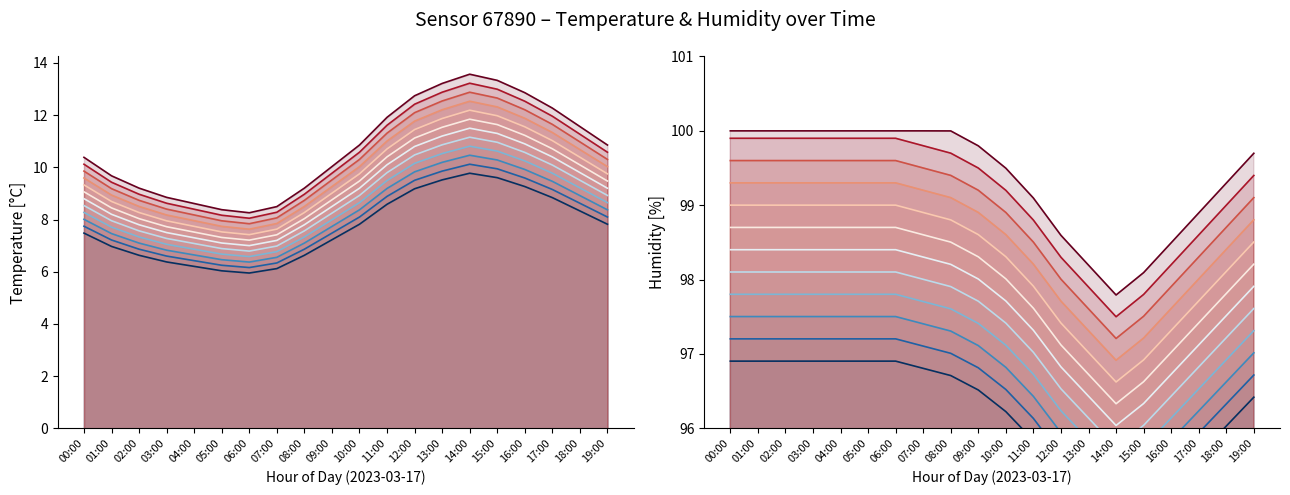

Which series has the largest total across all categories?

humidity